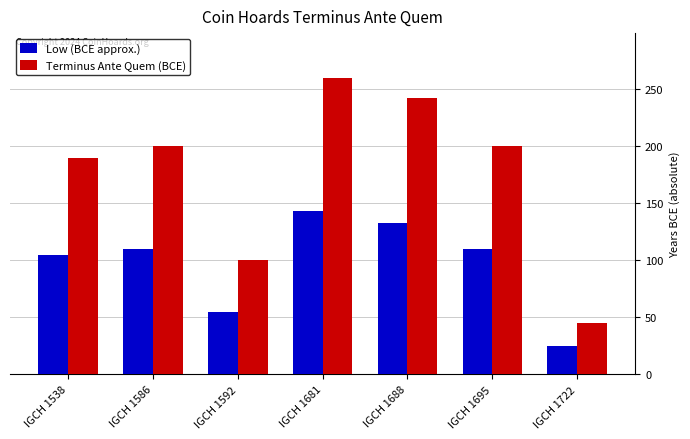

Count the number of data series in this chart.

2